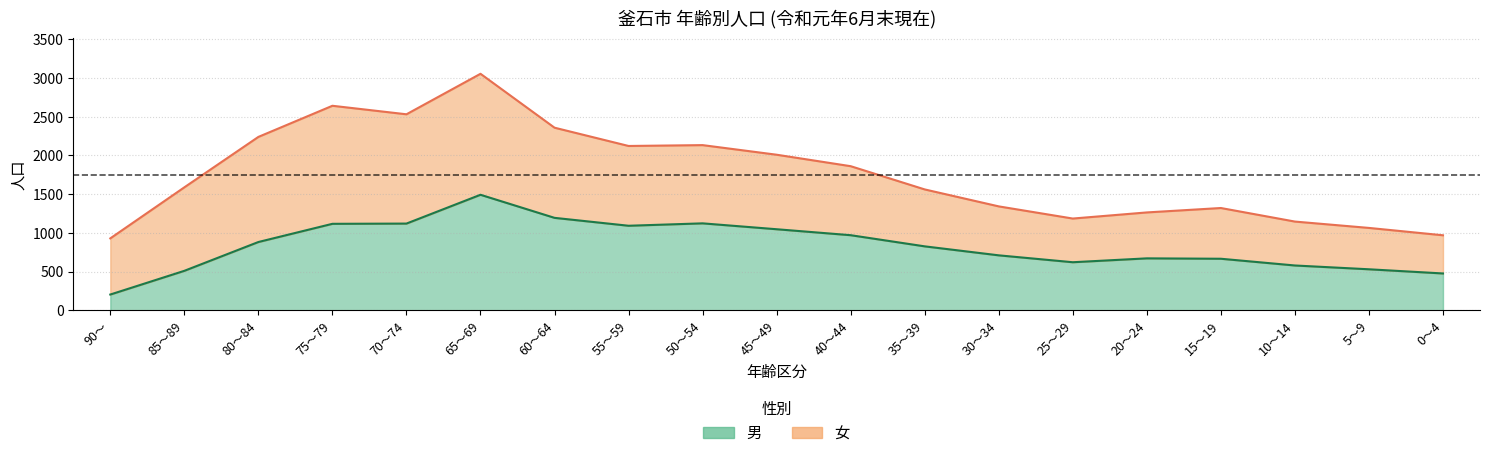

Approximately how many times larger is the value at 80～84 compared to 55～59?

0.8